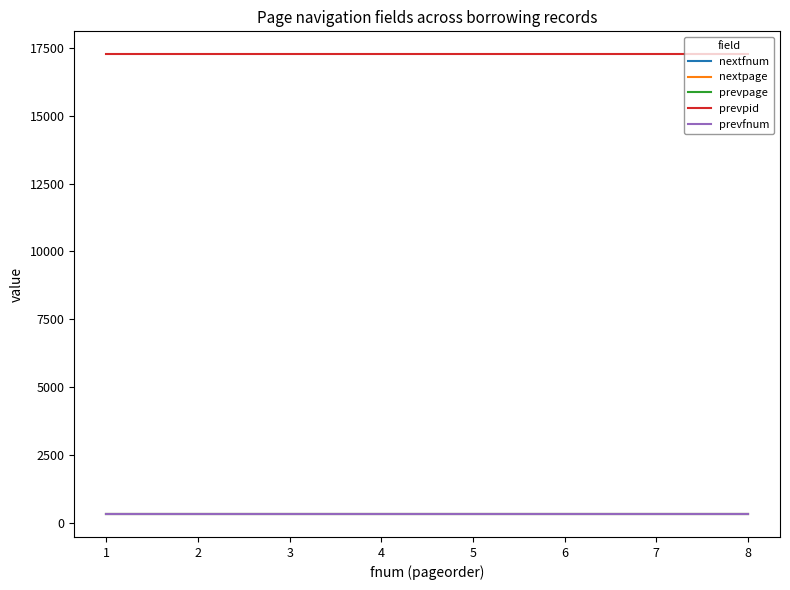

Is the value of prevpid at 7 greater than the value of nextpage at 7?

Yes